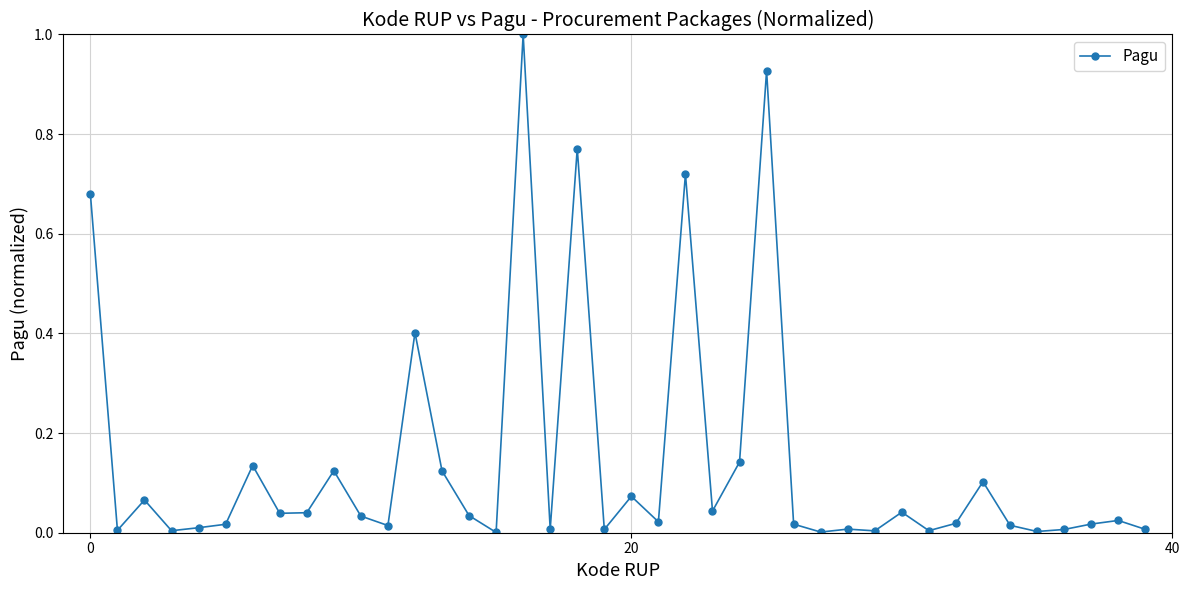

What is the difference between the maximum and second lowest values?

1.0